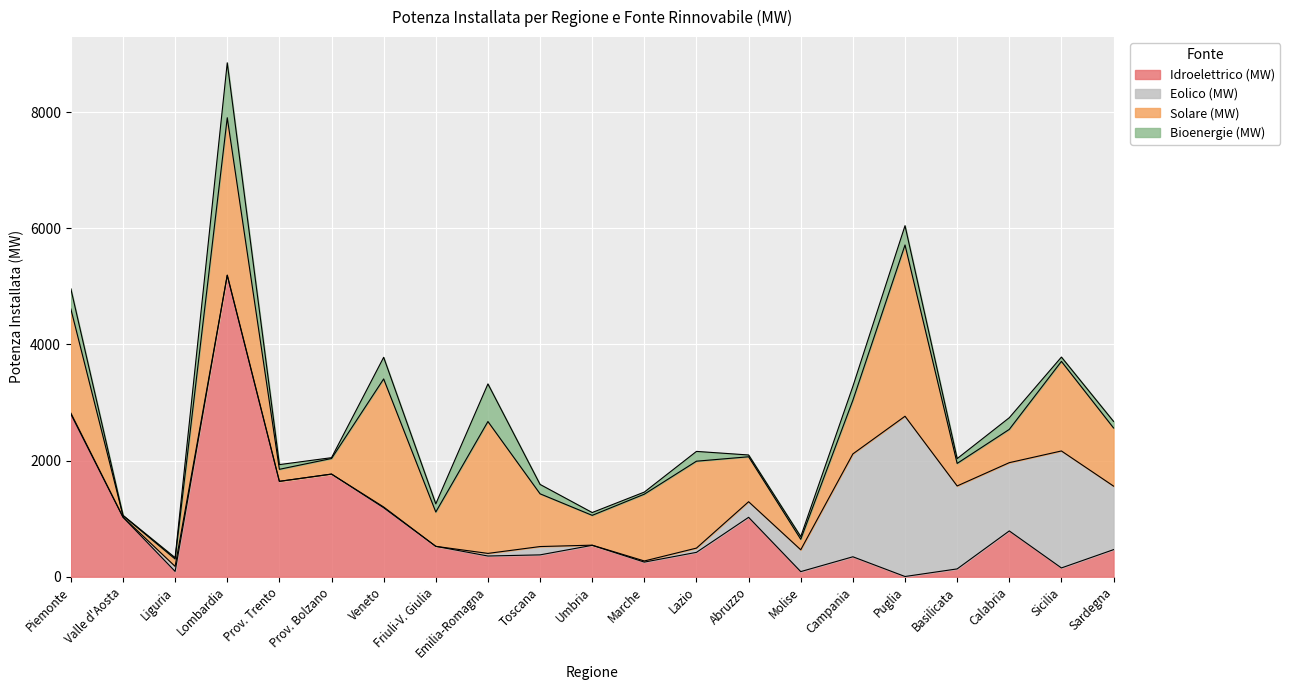

What are all the series names shown in the legend?

Idroelettrico (MW), Eolico (MW), Solare (MW), Bioenergie (MW)